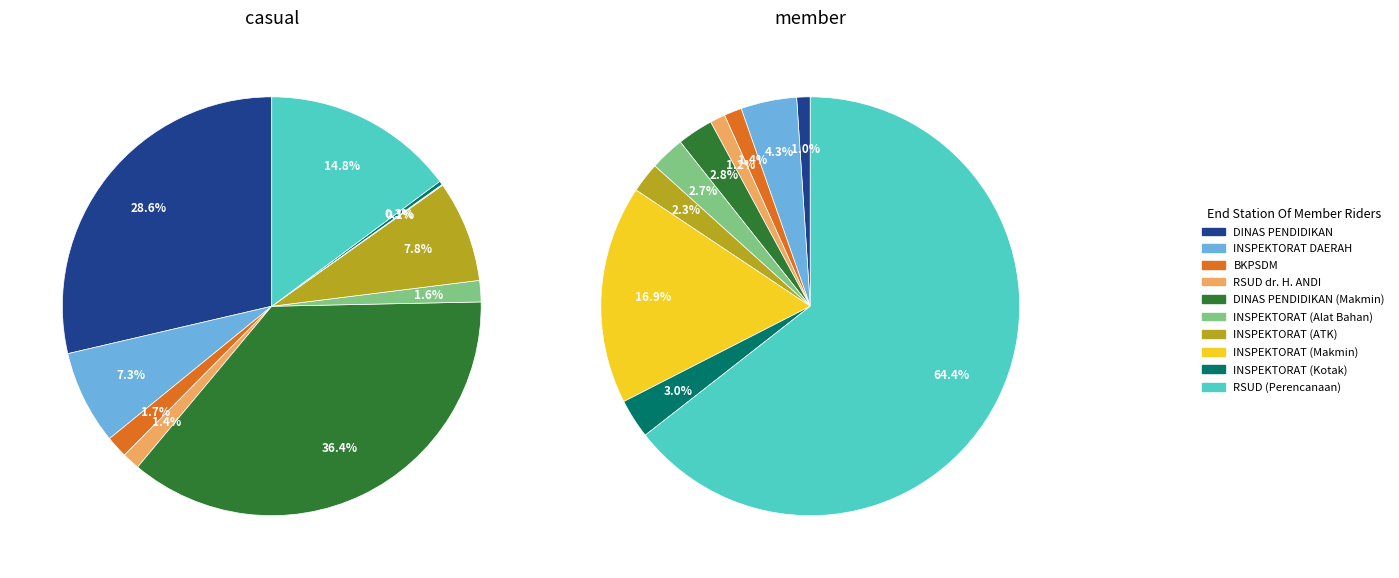

To the nearest percent, what is the difference between the largest and smallest slice percentages?

63%